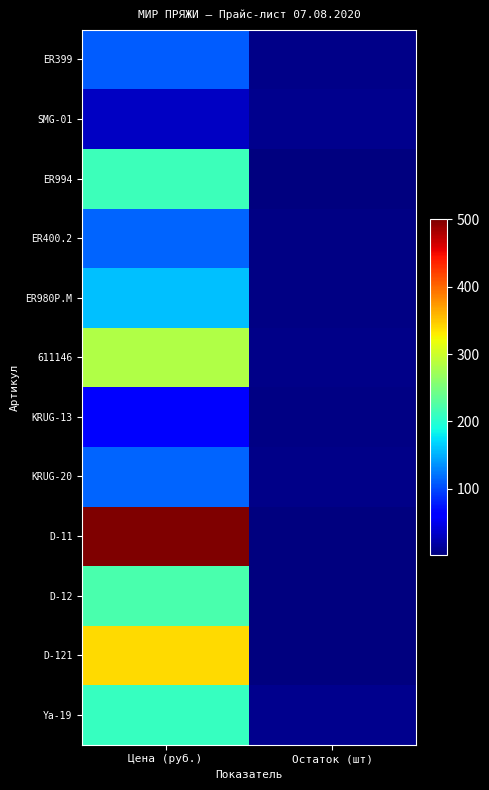

At which category does the chart reach its minimum across all series?

Остаток (шт)